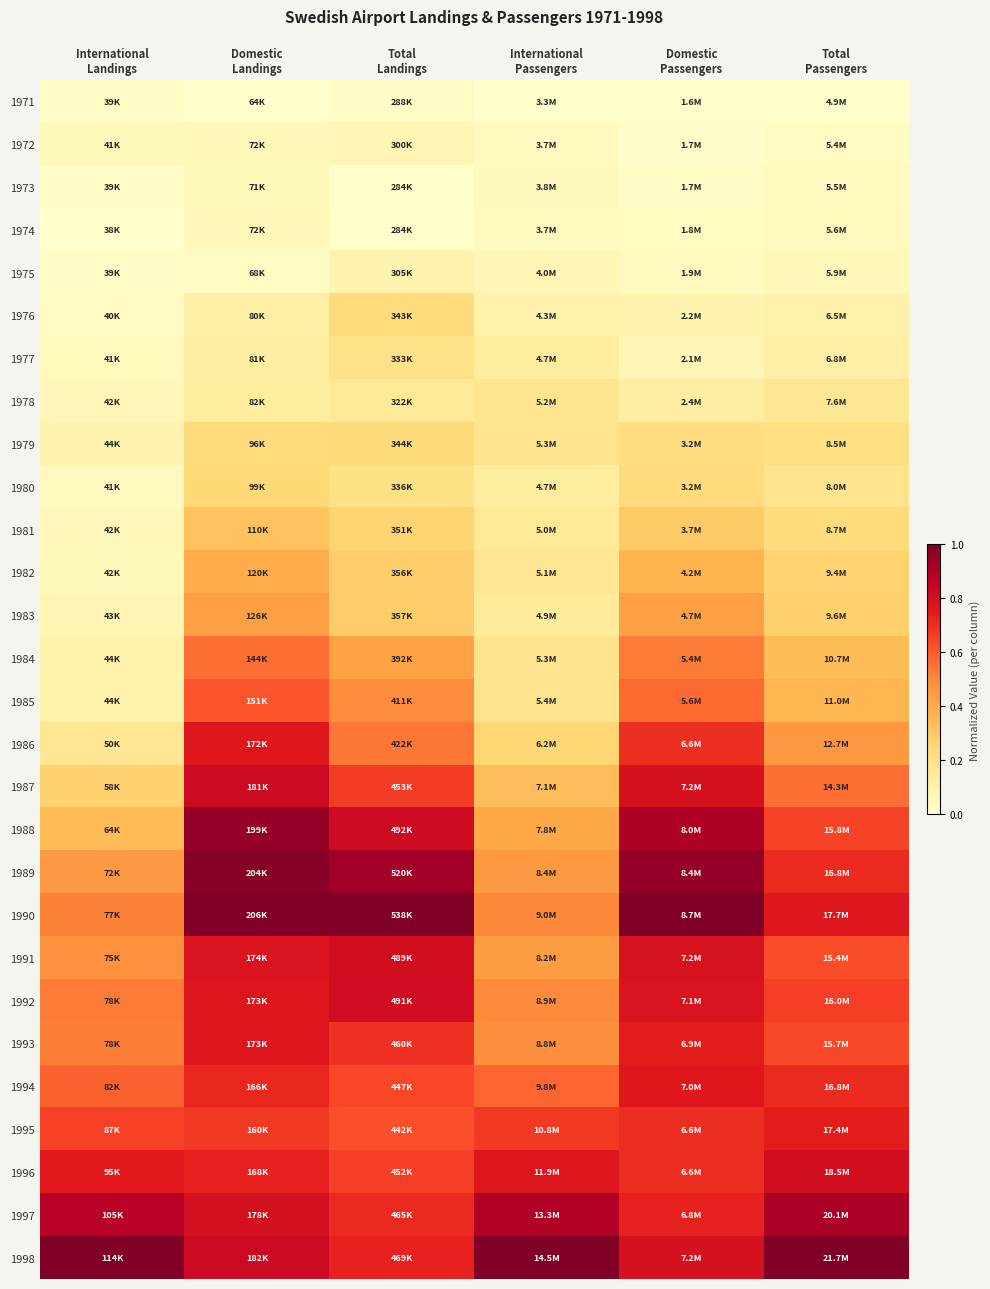

Reading right to left, what are all the values shown in this chart?

1971: Total
Passengers=0.0	Domestic
Passengers=0.0	International
Passengers=0.0	Total
Landings=0.0	Domestic
Landings=0.0	International
Landings=0.0
1972: Total
Passengers=0.0	Domestic
Passengers=0.0	International
Passengers=0.0	Total
Landings=0.1	Domestic
Landings=0.1	International
Landings=0.0
1973: Total
Passengers=0.0	Domestic
Passengers=0.0	International
Passengers=0.0	Total
Landings=0.0	Domestic
Landings=0.0	International
Landings=0.0
1974: Total
Passengers=0.0	Domestic
Passengers=0.0	International
Passengers=0.0	Total
Landings=0.0	Domestic
Landings=0.1	International
Landings=0.0
1975: Total
Passengers=0.1	Domestic
Passengers=0.0	International
Passengers=0.1	Total
Landings=0.1	Domestic
Landings=0.0	International
Landings=0.0
1976: Total
Passengers=0.1	Domestic
Passengers=0.1	International
Passengers=0.1	Total
Landings=0.2	Domestic
Landings=0.1	International
Landings=0.0
1977: Total
Passengers=0.1	Domestic
Passengers=0.1	International
Passengers=0.1	Total
Landings=0.2	Domestic
Landings=0.1	International
Landings=0.0
1978: Total
Passengers=0.2	Domestic
Passengers=0.1	International
Passengers=0.2	Total
Landings=0.1	Domestic
Landings=0.1	International
Landings=0.1
1979: Total
Passengers=0.2	Domestic
Passengers=0.2	International
Passengers=0.2	Total
Landings=0.2	Domestic
Landings=0.2	International
Landings=0.1
1980: Total
Passengers=0.2	Domestic
Passengers=0.2	International
Passengers=0.1	Total
Landings=0.2	Domestic
Landings=0.2	International
Landings=0.0
1981: Total
Passengers=0.2	Domestic
Passengers=0.3	International
Passengers=0.2	Total
Landings=0.3	Domestic
Landings=0.3	International
Landings=0.1
1982: Total
Passengers=0.3	Domestic
Passengers=0.4	International
Passengers=0.2	Total
Landings=0.3	Domestic
Landings=0.4	International
Landings=0.1
1983: Total
Passengers=0.3	Domestic
Passengers=0.4	International
Passengers=0.1	Total
Landings=0.3	Domestic
Landings=0.4	International
Landings=0.1
1984: Total
Passengers=0.3	Domestic
Passengers=0.5	International
Passengers=0.2	Total
Landings=0.4	Domestic
Landings=0.6	International
Landings=0.1
1985: Total
Passengers=0.4	Domestic
Passengers=0.6	International
Passengers=0.2	Total
Landings=0.5	Domestic
Landings=0.6	International
Landings=0.1
1986: Total
Passengers=0.5	Domestic
Passengers=0.7	International
Passengers=0.3	Total
Landings=0.5	Domestic
Landings=0.8	International
Landings=0.2
1987: Total
Passengers=0.6	Domestic
Passengers=0.8	International
Passengers=0.3	Total
Landings=0.7	Domestic
Landings=0.8	International
Landings=0.3
1988: Total
Passengers=0.6	Domestic
Passengers=0.9	International
Passengers=0.4	Total
Landings=0.8	Domestic
Landings=1.0	International
Landings=0.3
1989: Total
Passengers=0.7	Domestic
Passengers=1.0	International
Passengers=0.5	Total
Landings=0.9	Domestic
Landings=1.0	International
Landings=0.5
1990: Total
Passengers=0.8	Domestic
Passengers=1.0	International
Passengers=0.5	Total
Landings=1.0	Domestic
Landings=1.0	International
Landings=0.5
1991: Total
Passengers=0.6	Domestic
Passengers=0.8	International
Passengers=0.4	Total
Landings=0.8	Domestic
Landings=0.8	International
Landings=0.5
1992: Total
Passengers=0.7	Domestic
Passengers=0.8	International
Passengers=0.5	Total
Landings=0.8	Domestic
Landings=0.8	International
Landings=0.5
1993: Total
Passengers=0.6	Domestic
Passengers=0.7	International
Passengers=0.5	Total
Landings=0.7	Domestic
Landings=0.8	International
Landings=0.5
1994: Total
Passengers=0.7	Domestic
Passengers=0.8	International
Passengers=0.6	Total
Landings=0.6	Domestic
Landings=0.7	International
Landings=0.6
1995: Total
Passengers=0.7	Domestic
Passengers=0.7	International
Passengers=0.7	Total
Landings=0.6	Domestic
Landings=0.7	International
Landings=0.7
1996: Total
Passengers=0.8	Domestic
Passengers=0.7	International
Passengers=0.8	Total
Landings=0.7	Domestic
Landings=0.7	International
Landings=0.7
1997: Total
Passengers=0.9	Domestic
Passengers=0.7	International
Passengers=0.9	Total
Landings=0.7	Domestic
Landings=0.8	International
Landings=0.9
1998: Total
Passengers=1.0	Domestic
Passengers=0.8	International
Passengers=1.0	Total
Landings=0.7	Domestic
Landings=0.8	International
Landings=1.0